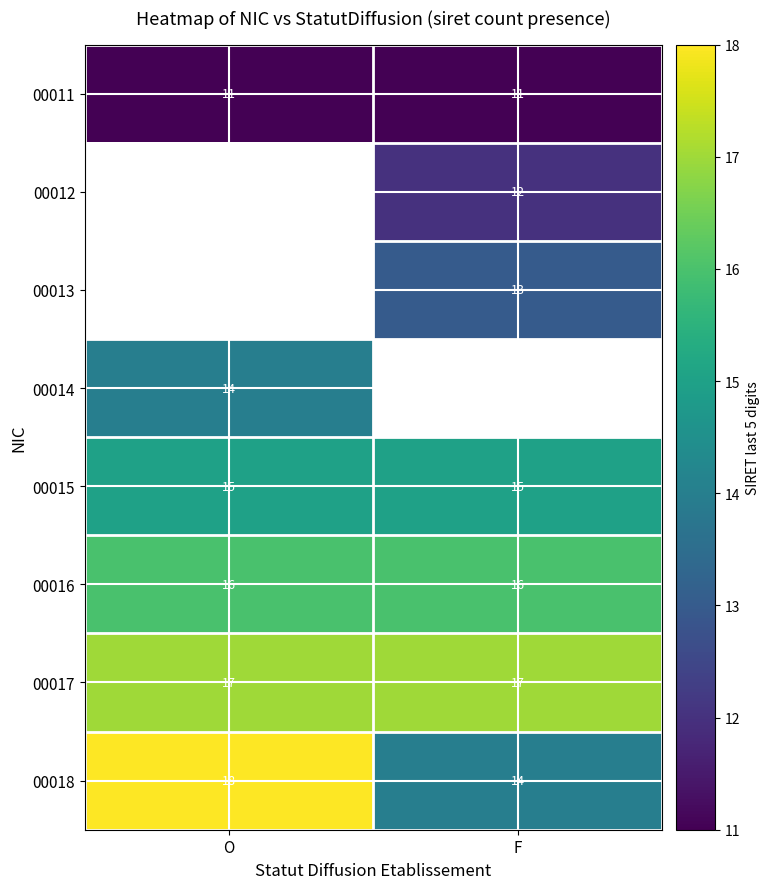

What is the sum of the 00016 values at O and F?

32